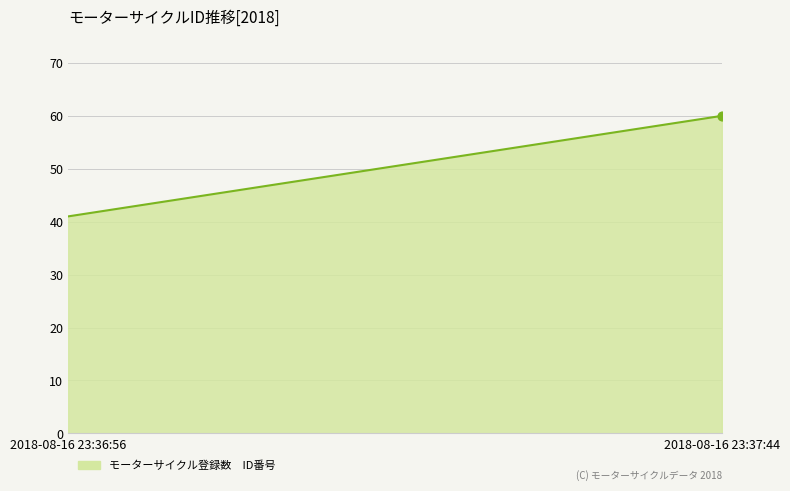

What is the maximum value shown in the chart?

60